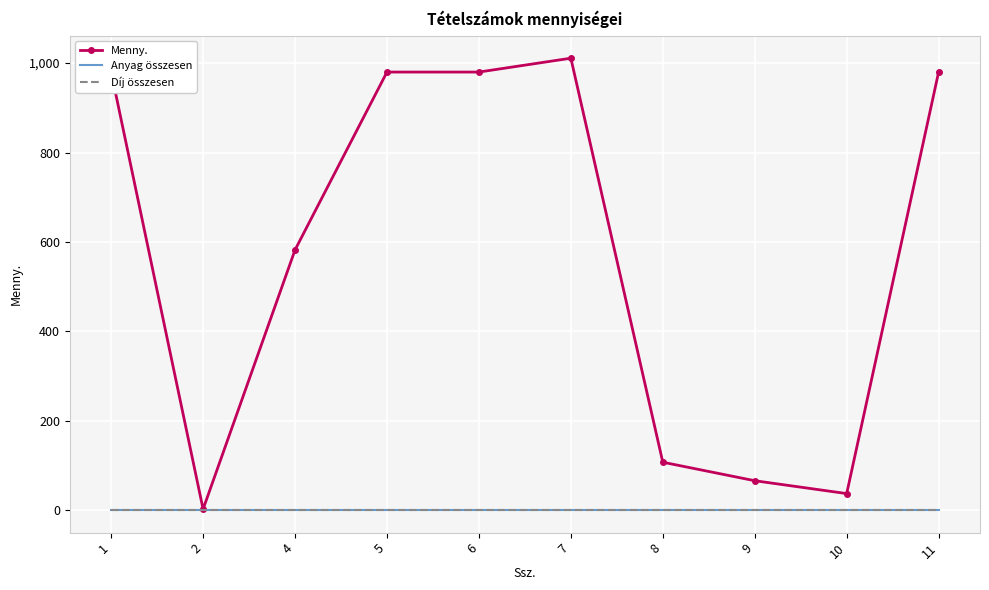

True or false: Díj összesen has a value of 0.0 at 1.

True